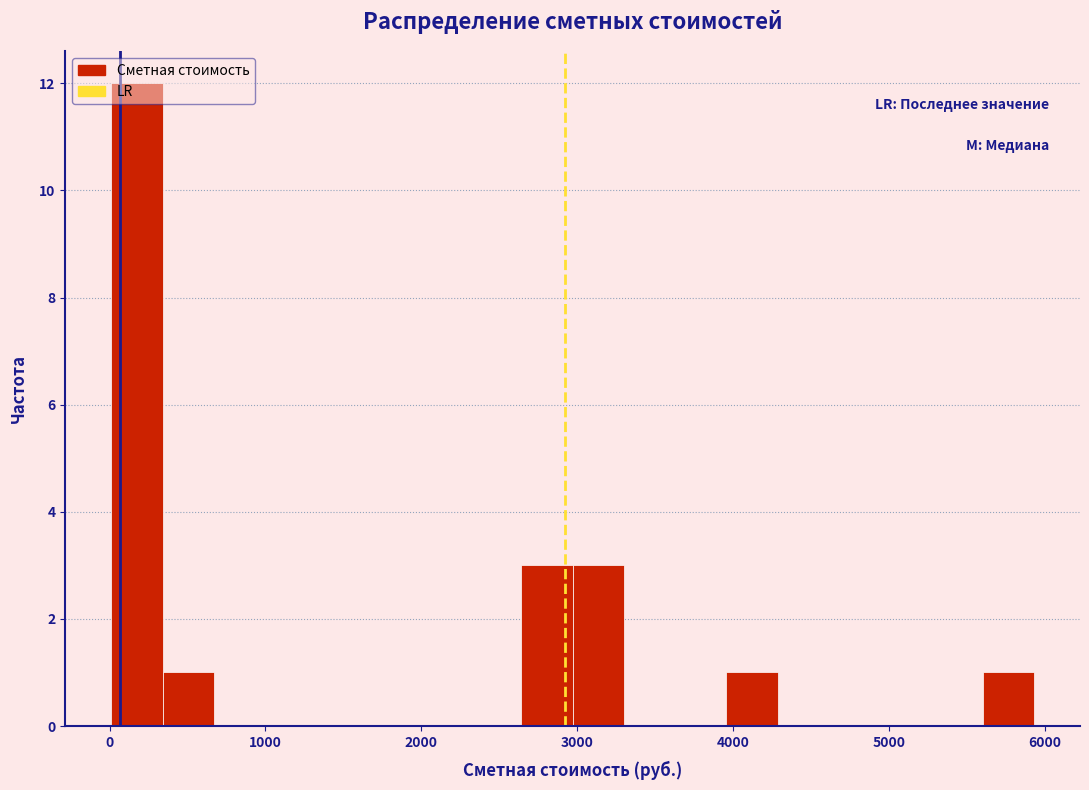

Read against the x-axis, roughly where is the centre of the tallest bar?

200